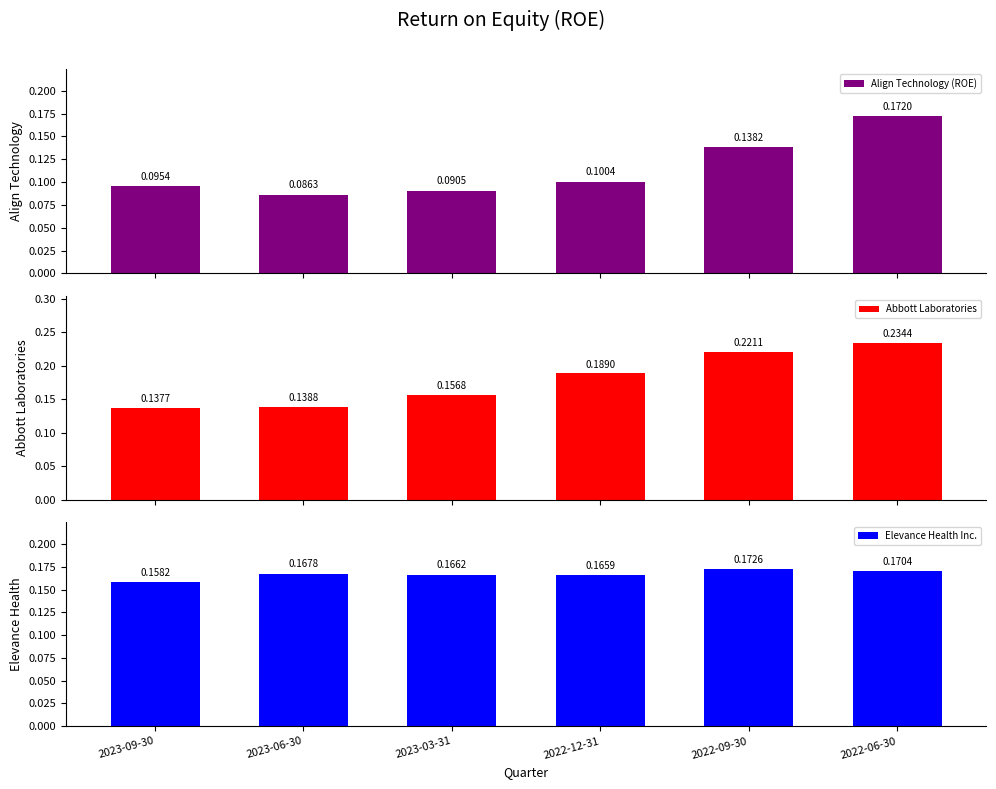

Reading left to right, list all the values displayed in this chart.

Align Technology (ROE): 0.1	0.1	0.1	0.1	0.1	0.2
Abbott Laboratories: 0.1	0.1	0.2	0.2	0.2	0.2
Elevance Health Inc.: 0.2	0.2	0.2	0.2	0.2	0.2